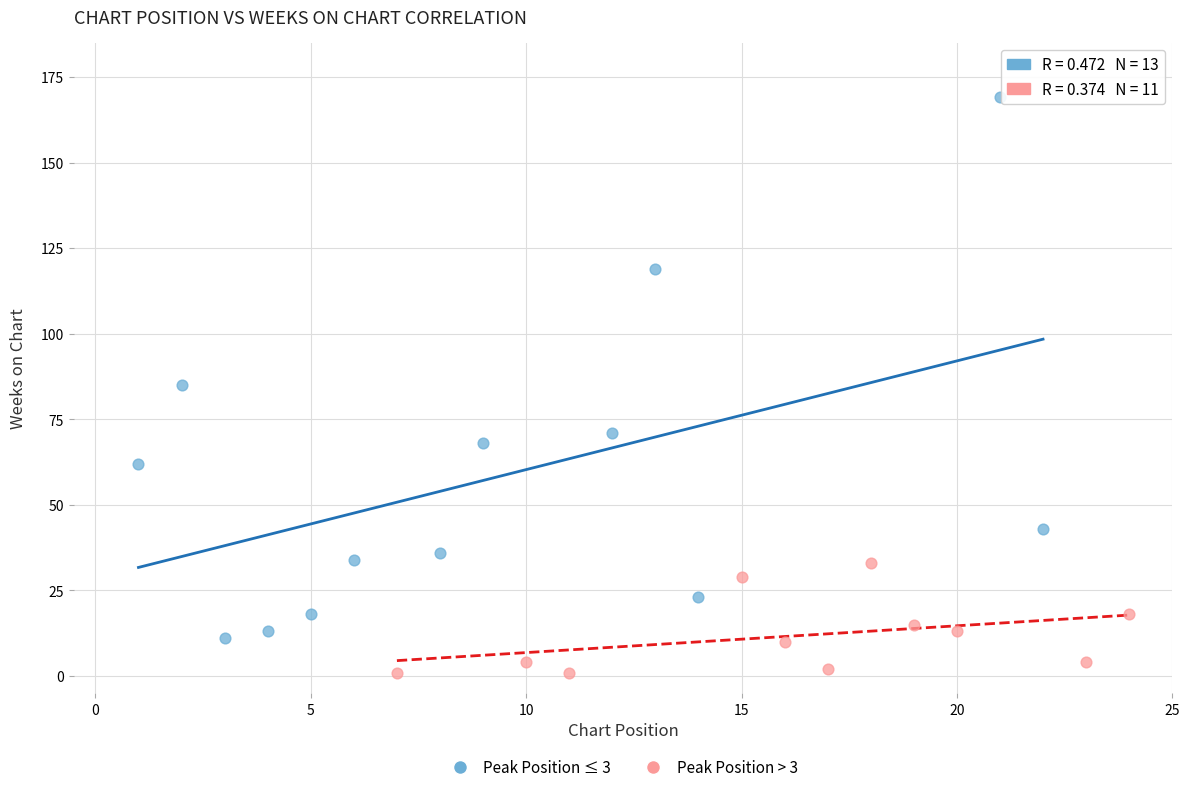

Which series has the widest spread of Y values?

Peak Position ≤ 3